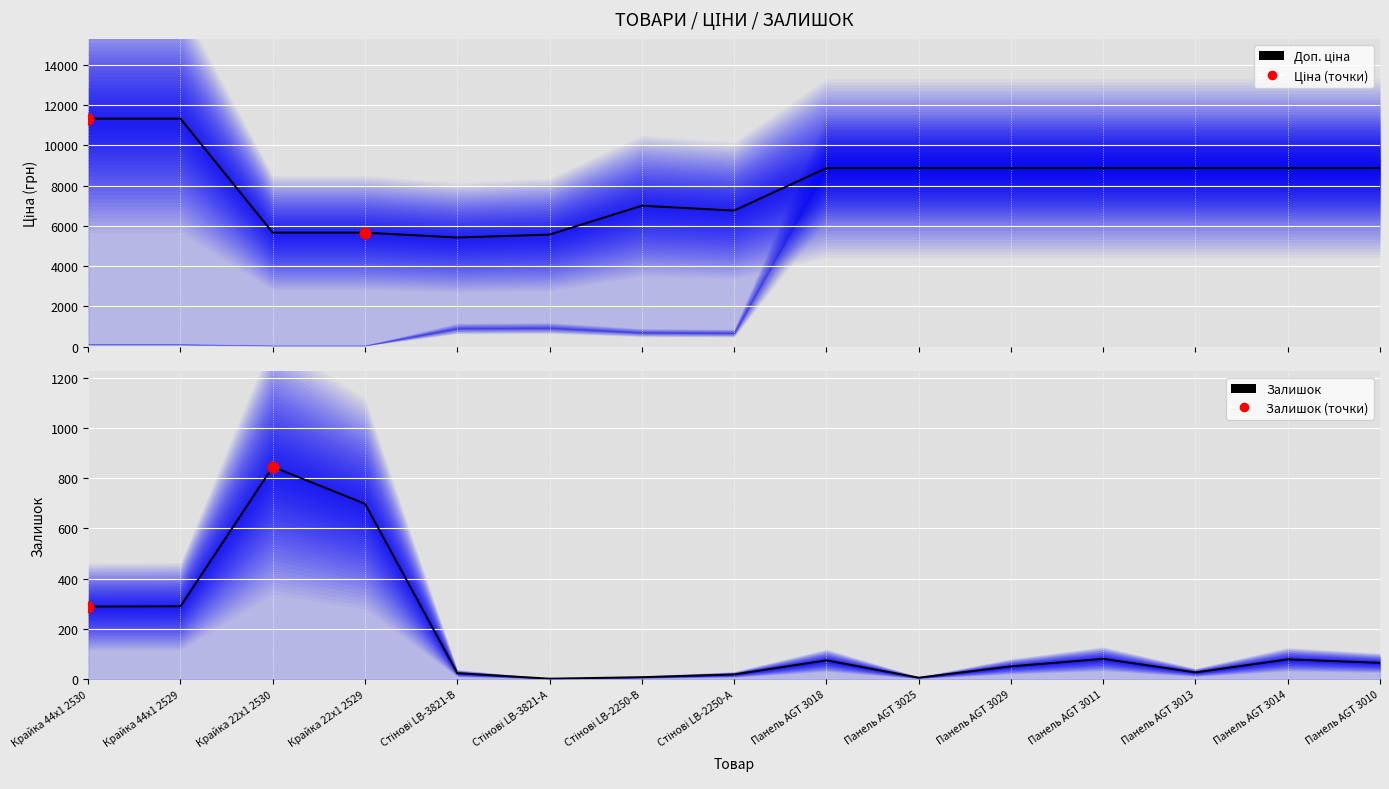

Which series has the widest spread of Y values?

Доп. ціна